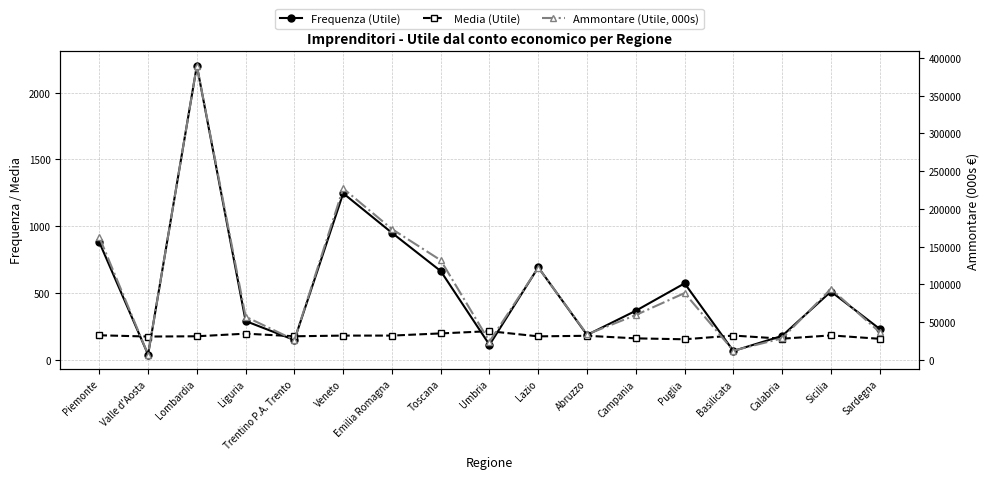

What is the average value of the Frequenza (Utile) series?

550.1